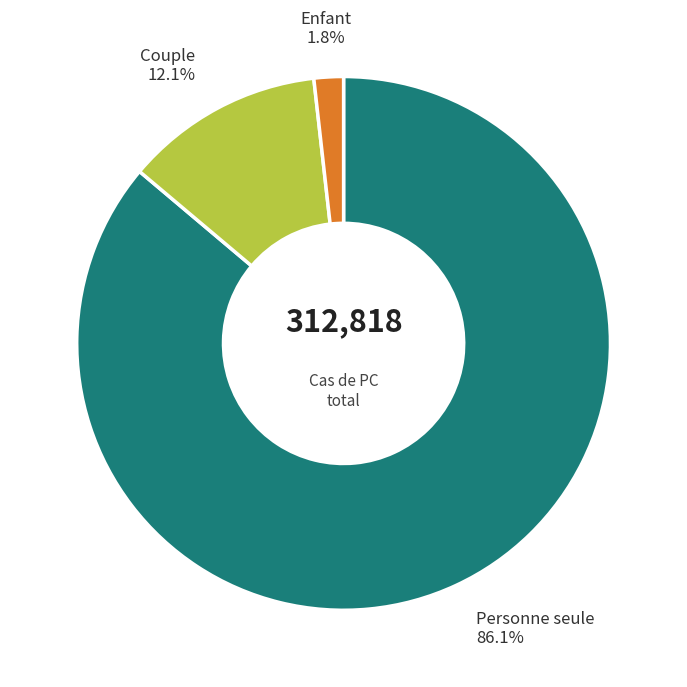

Does any single category account for the majority?

Yes